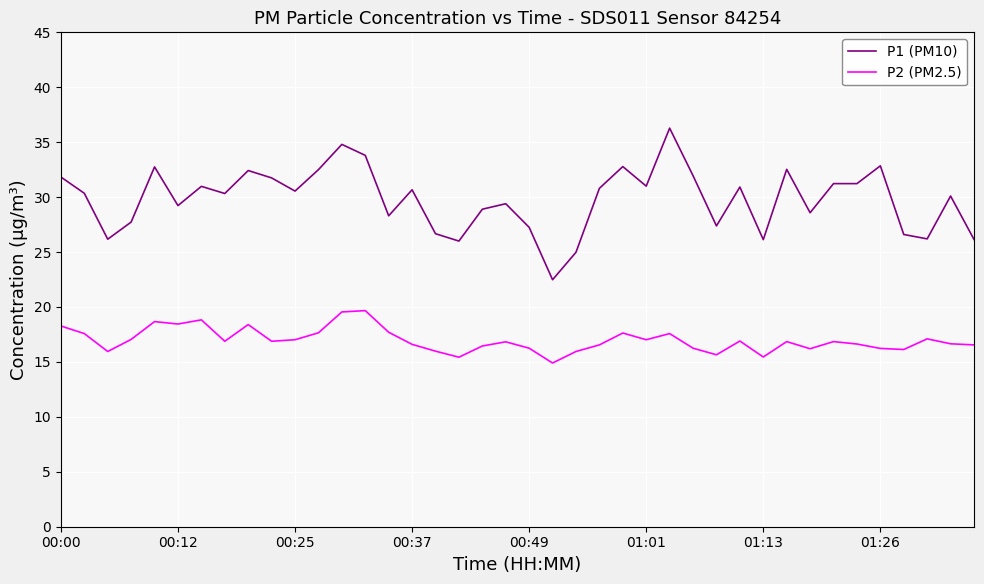

At how many categories does at least one series exceed 17?

40